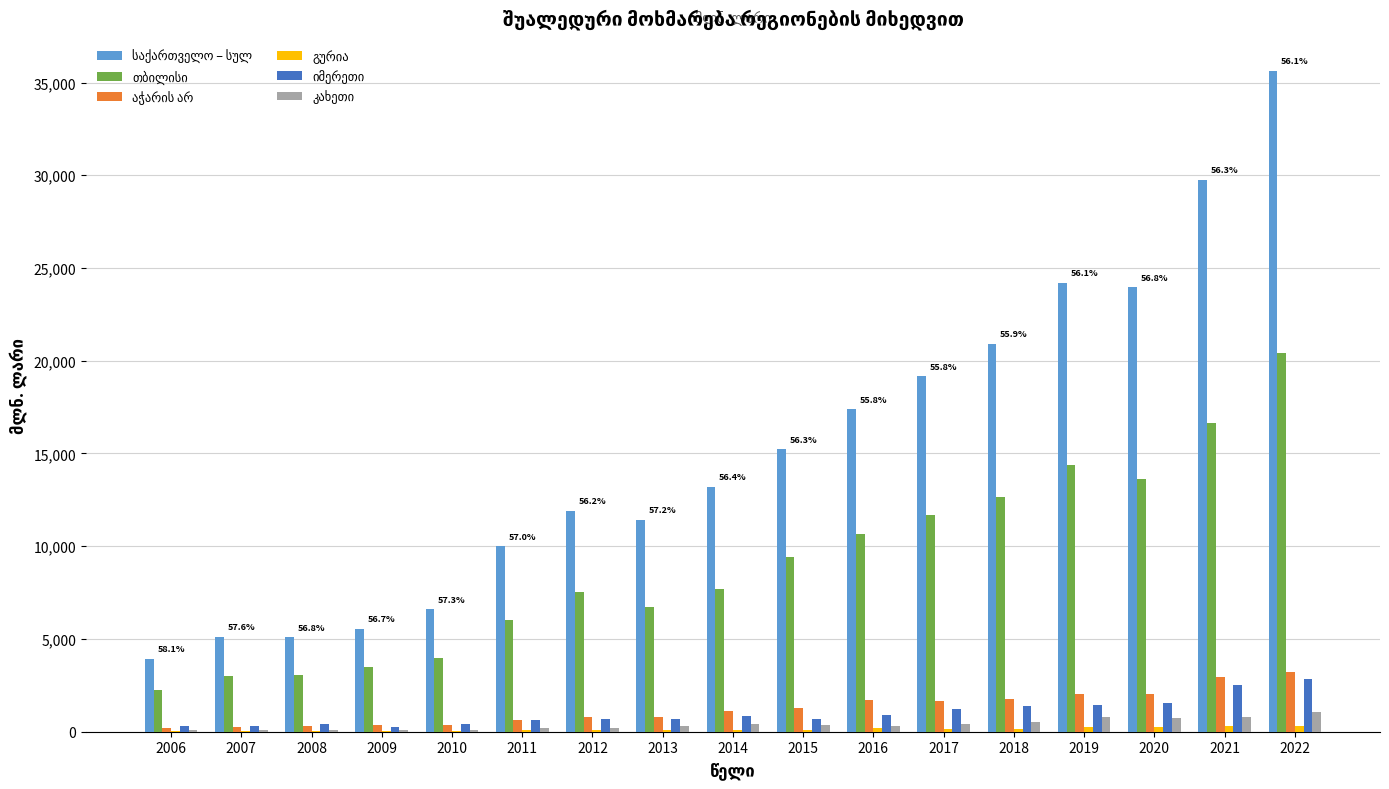

At which category is the sum across all series the highest?

2022